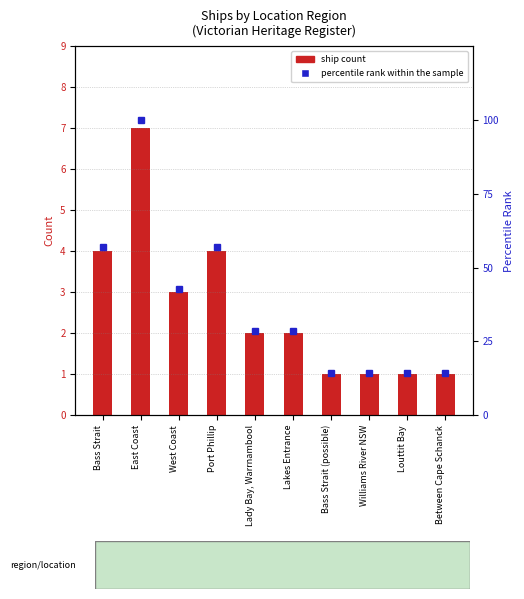

True or false: percentile rank within the sample has a value of 23.0 at Between Cape Schanck.

False